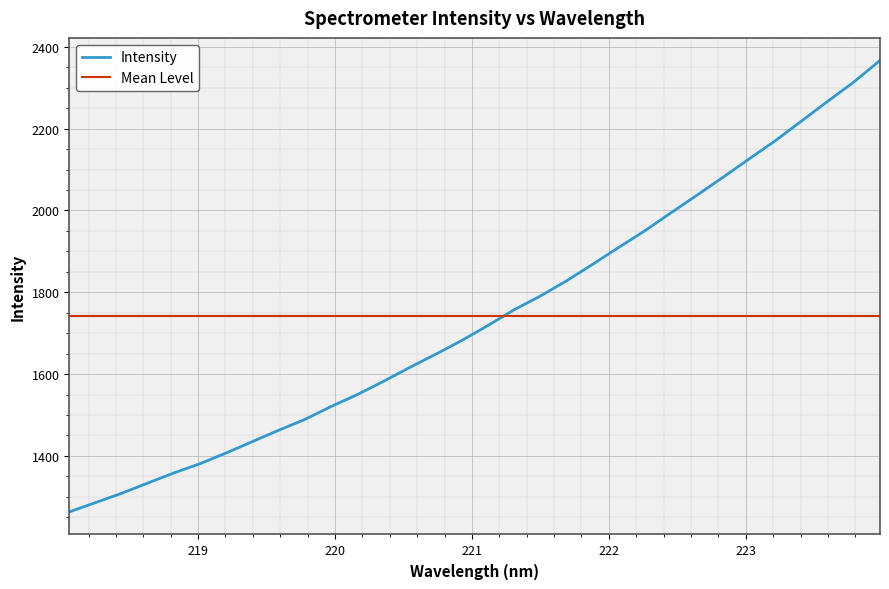

Does the chart display data point markers on the line(s)?

No